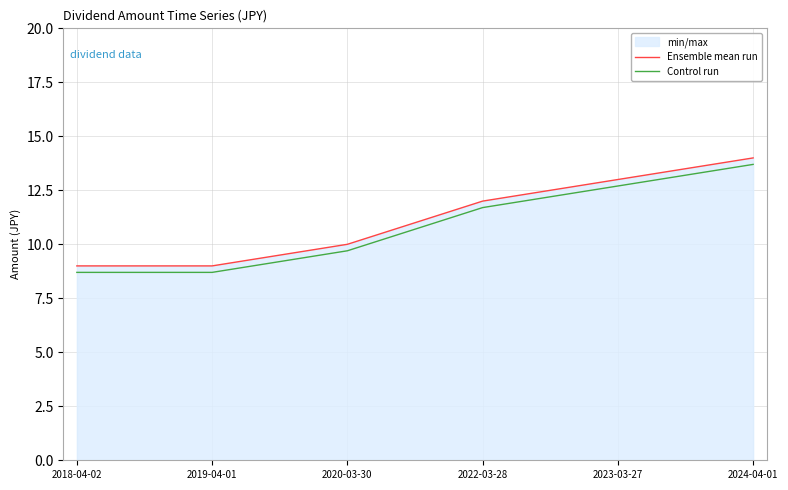

What is the label of the 2nd point from the right?

2023-03-27